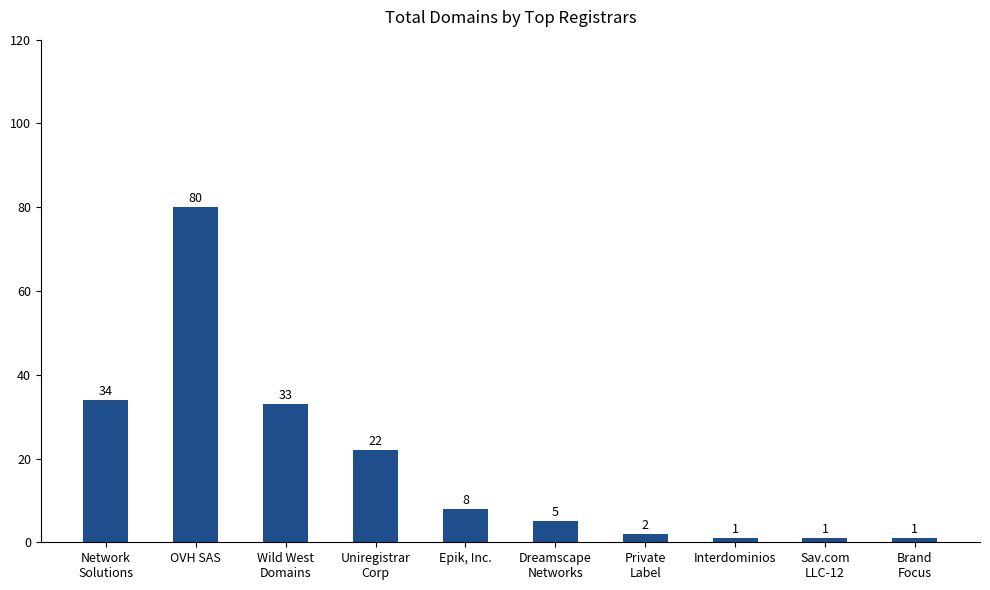

What position from the left is Dreamscape
Networks?

6